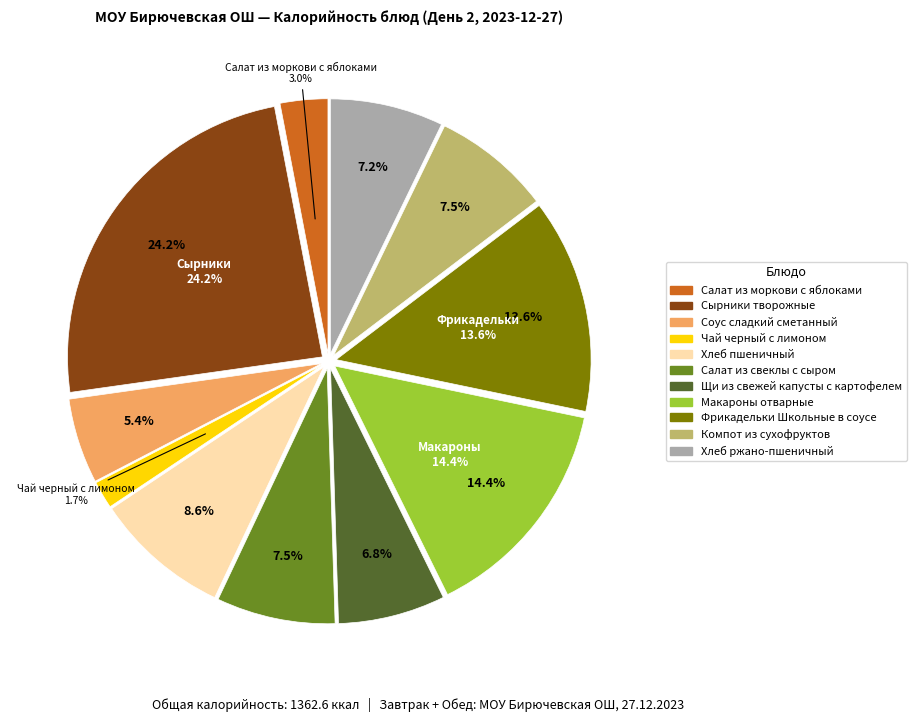

To the nearest percent, what is the average slice percentage?

9%